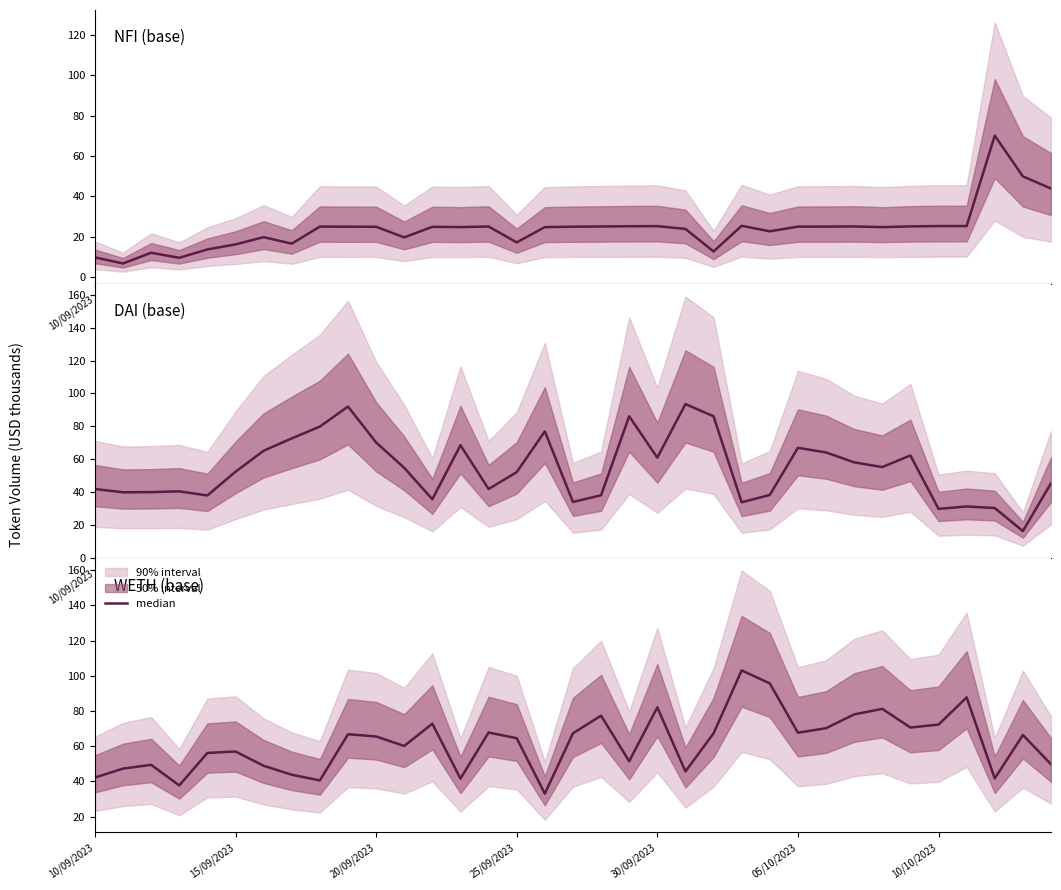

What is the approximate value at 8?

40.5